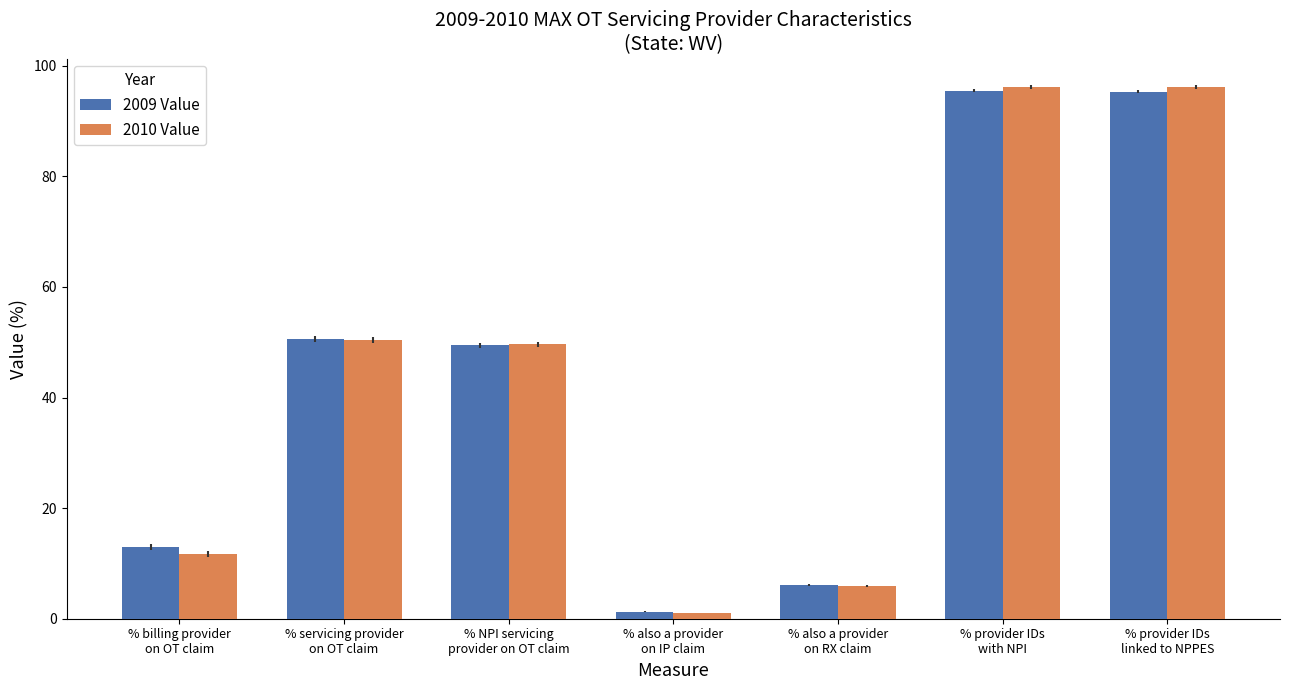

What is the lowest value of the 2010 Value series?

1.0